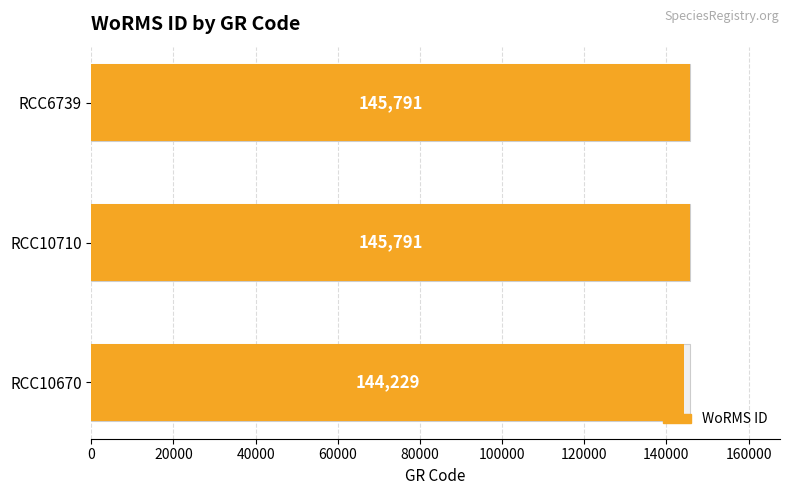

Reading left to right, list all the values displayed in this chart.

144229	145791	145791